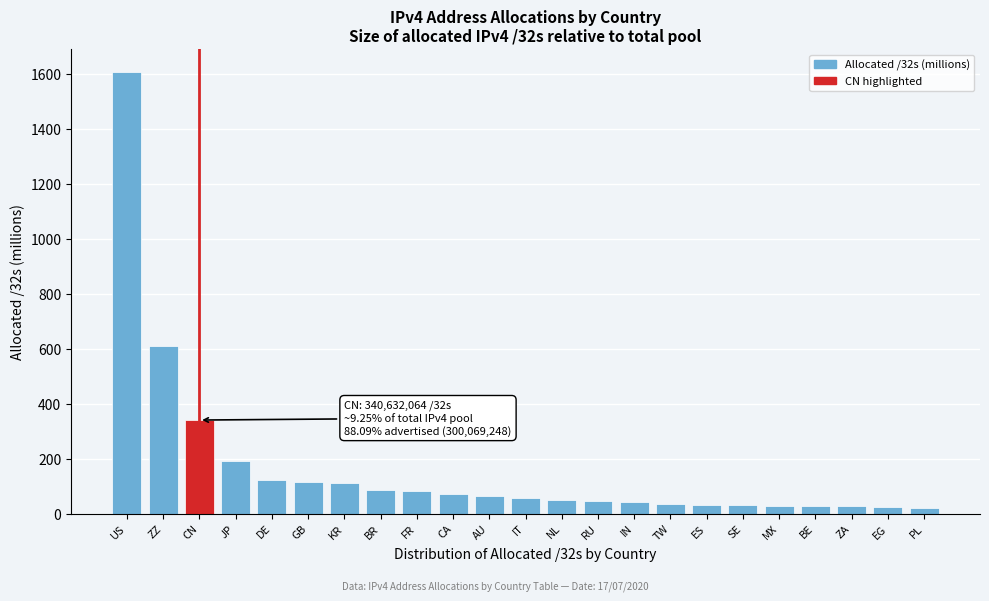

What is the value of the 15th bar from the left?

41.1